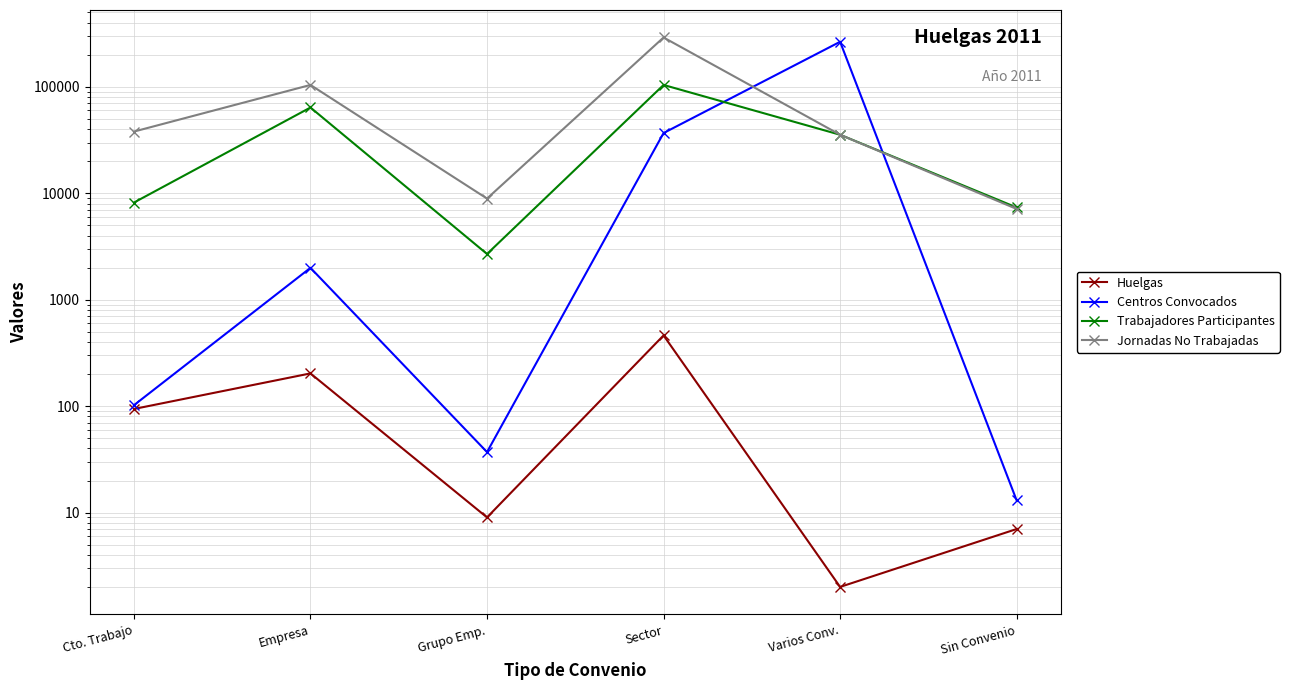

What is the maximum value for Huelgas?

462